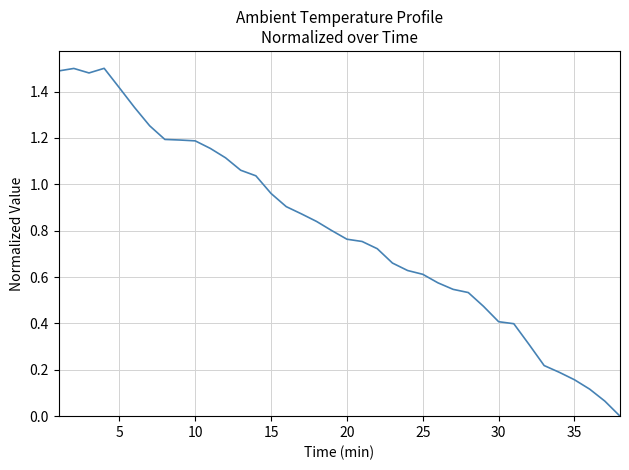

What is the value of the 25th point from the left?

0.6